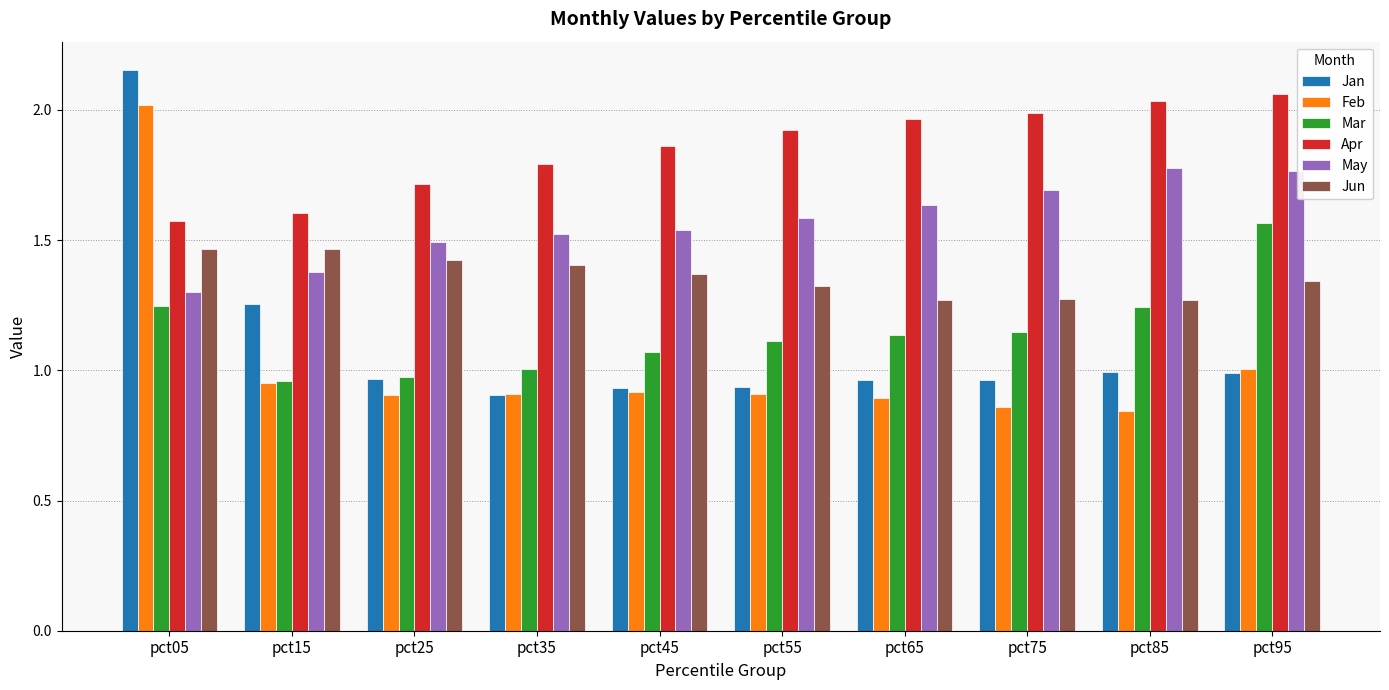

Between pct05 and pct75, which series saw the biggest shift?

Jan